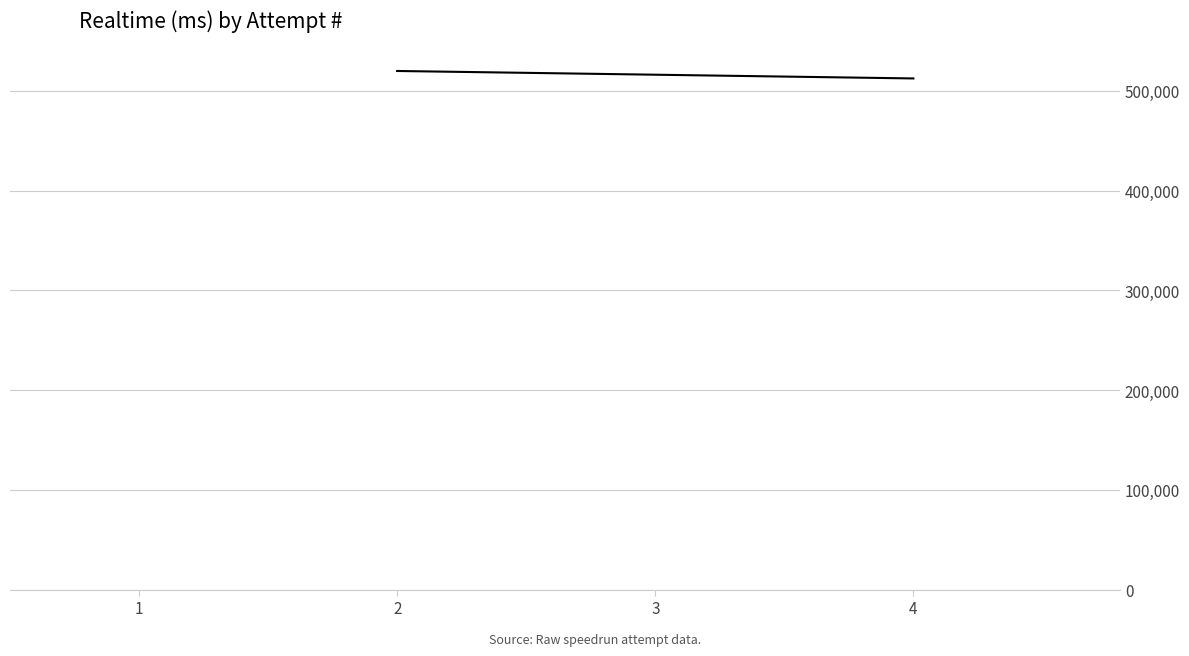

Reading left to right, what are all the values shown in this chart?

519923	512436